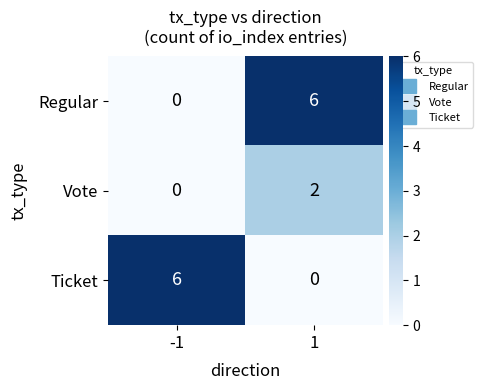

Is the value of Vote at 1 greater than the value of Ticket at -1?

No